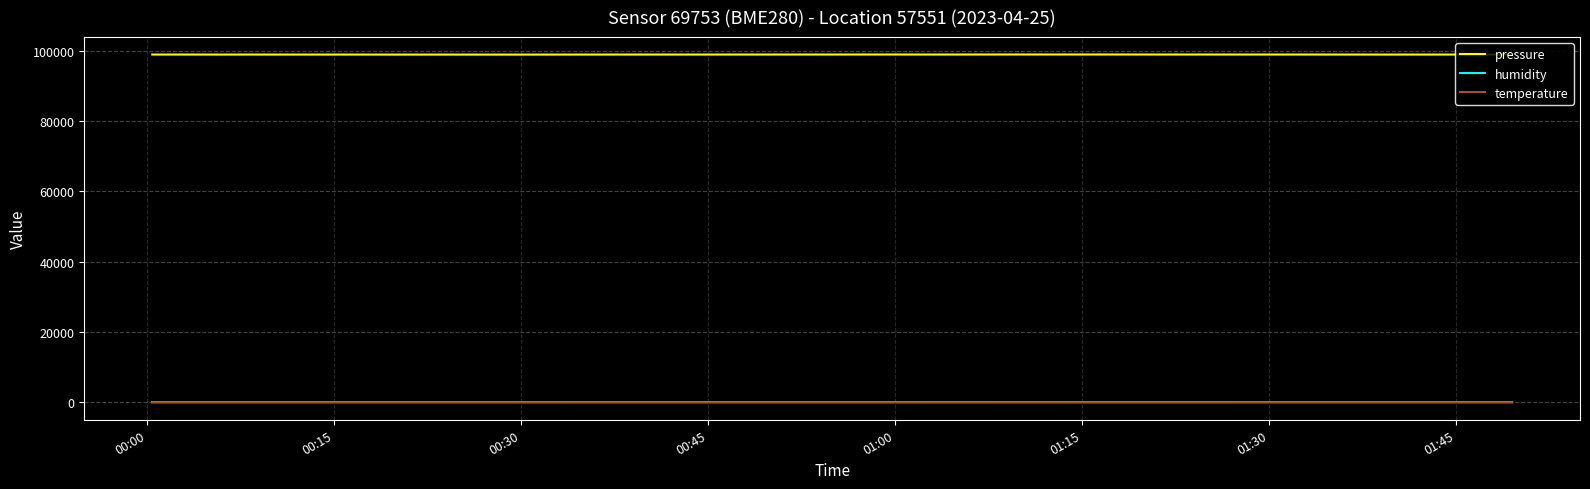

How many values in the temperature series are below 0?

8